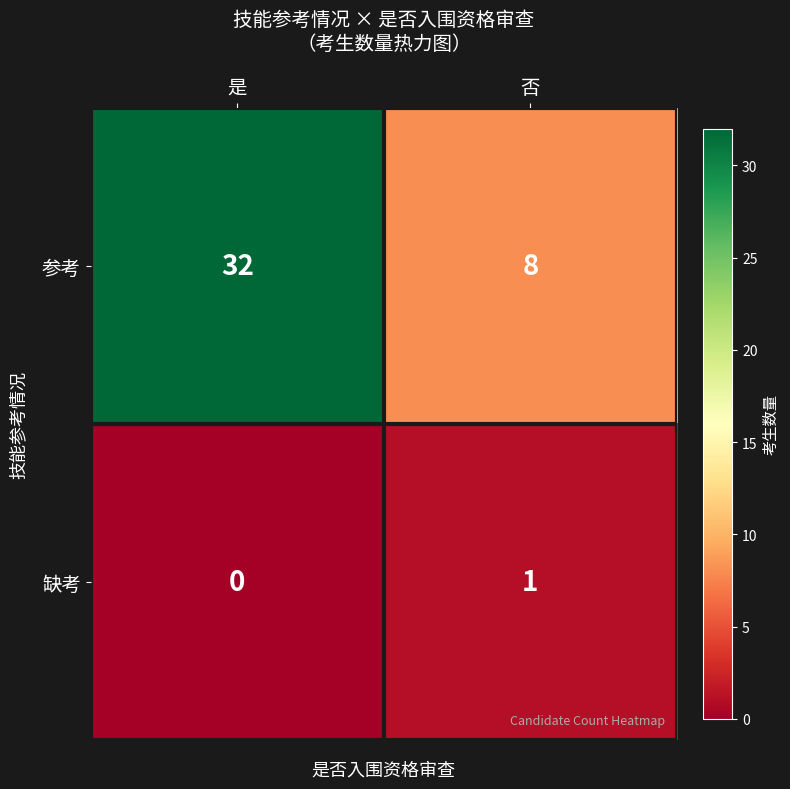

What is the difference between the highest and lowest values at 否?

7